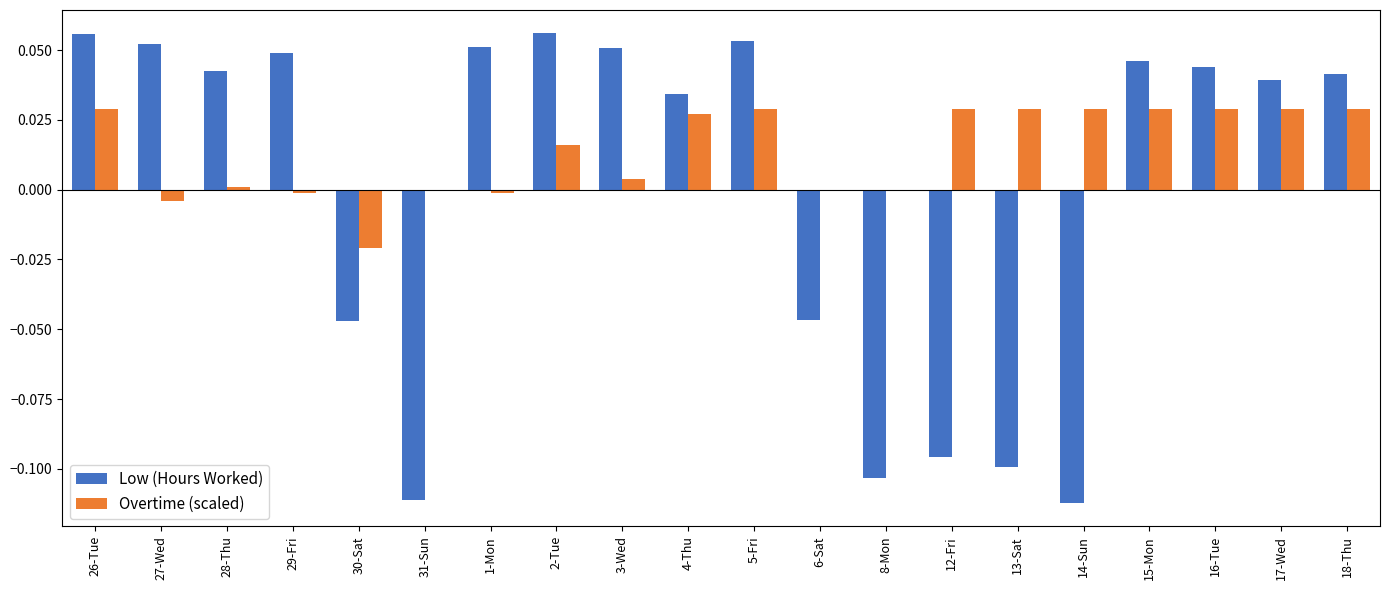

Is the value of Low (Hours Worked) at 12-Fri greater than the value of Overtime (scaled) at 1-Mon?

No